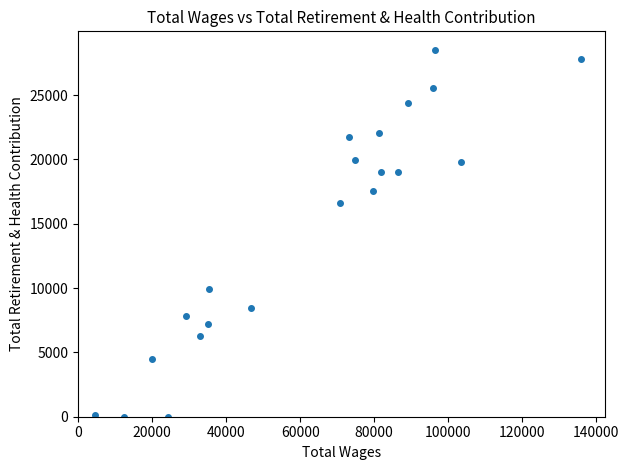

What is the range of Y values (max minus min)?

28532